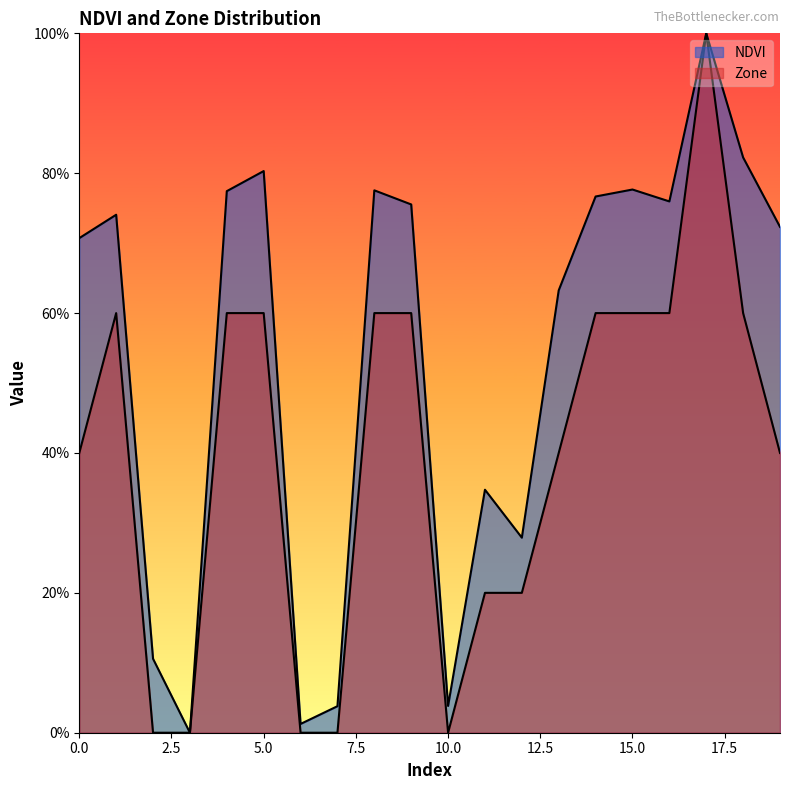

True or false: NDVI and Zone intersect in this chart.

False